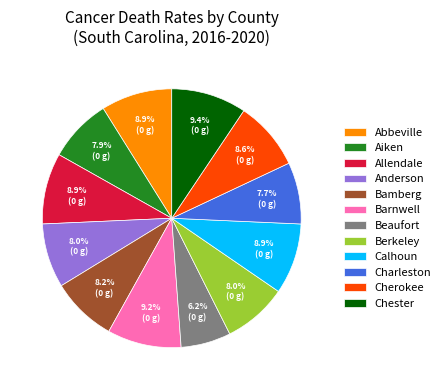

Which category has the smallest portion of the pie?

Beaufort